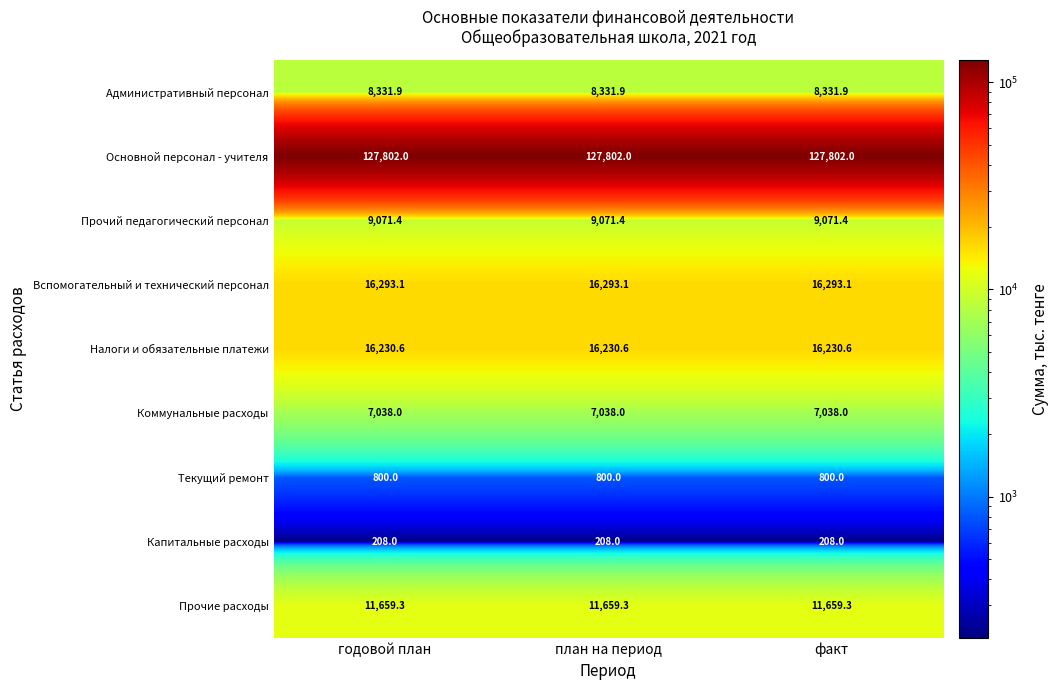

What is the difference between the highest and lowest values at план на период?

127594.0